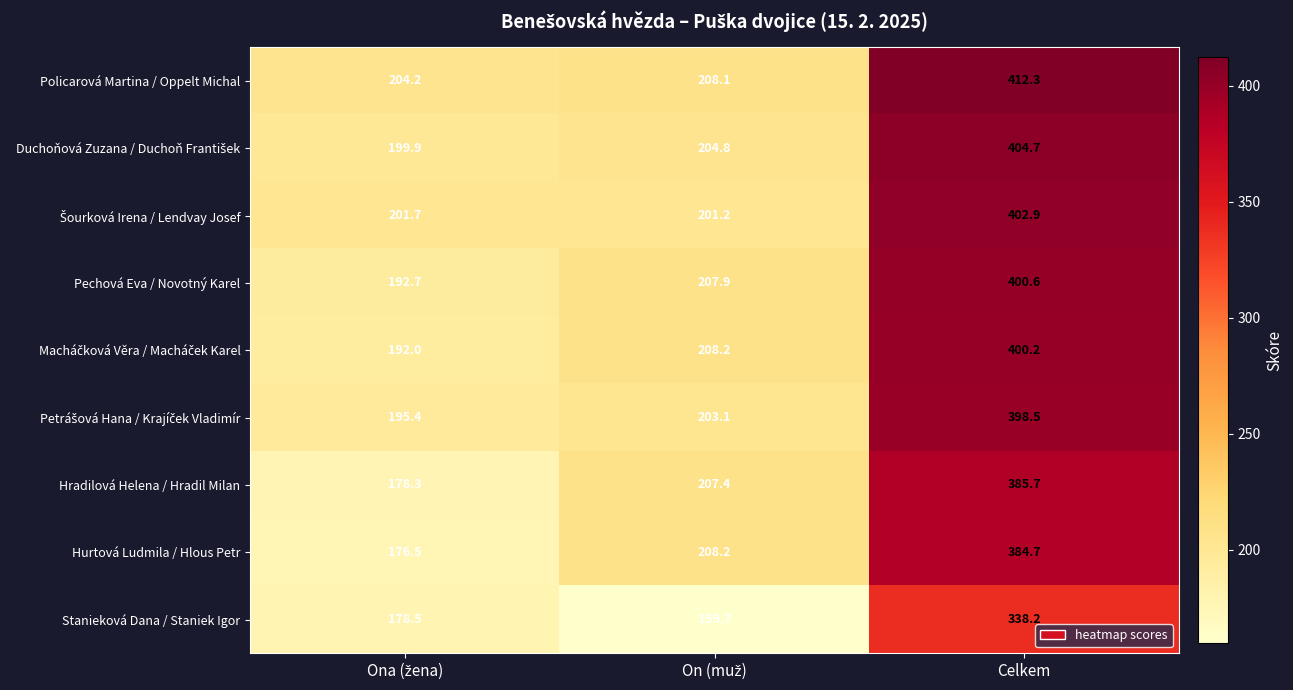

How many data points in Hradilová Helena / Hradil Milan are less than 207?

1